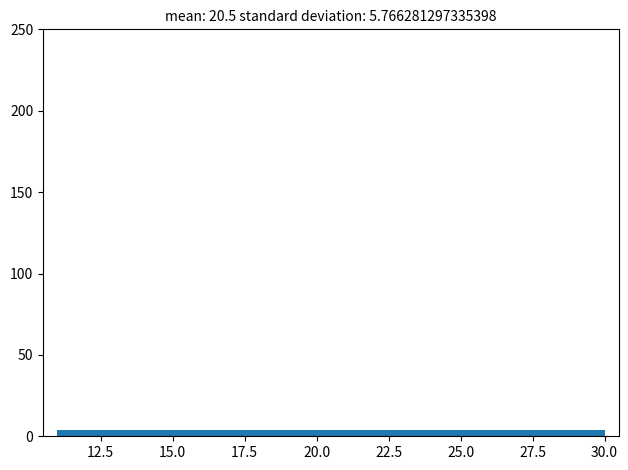

Reading left to right, transcribe this chart: for each bar, give the range it covers on the x-axis and its height. Neither the bar edges nor the heights are printed on the chart, so give them approximately, as read against the axes.

11.0 to 14.8: under 5
14.8 to 18.6: under 5
18.6 to 22.4: under 5
22.4 to 26.2: under 5
26.2 to 30.0: under 5